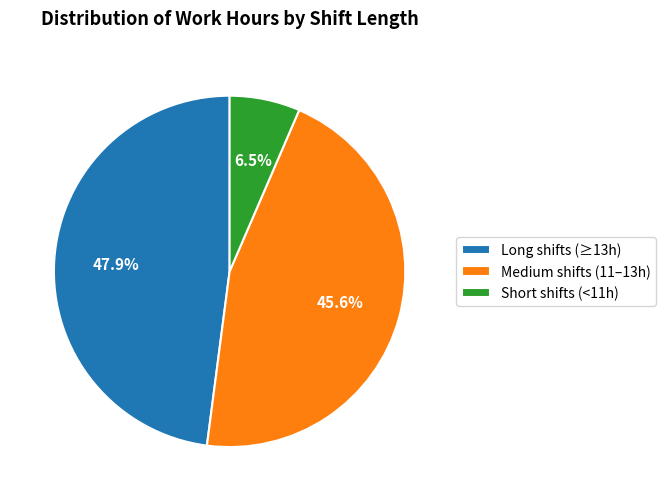

What is the largest slice in the pie chart?

Long shifts (≥13h)